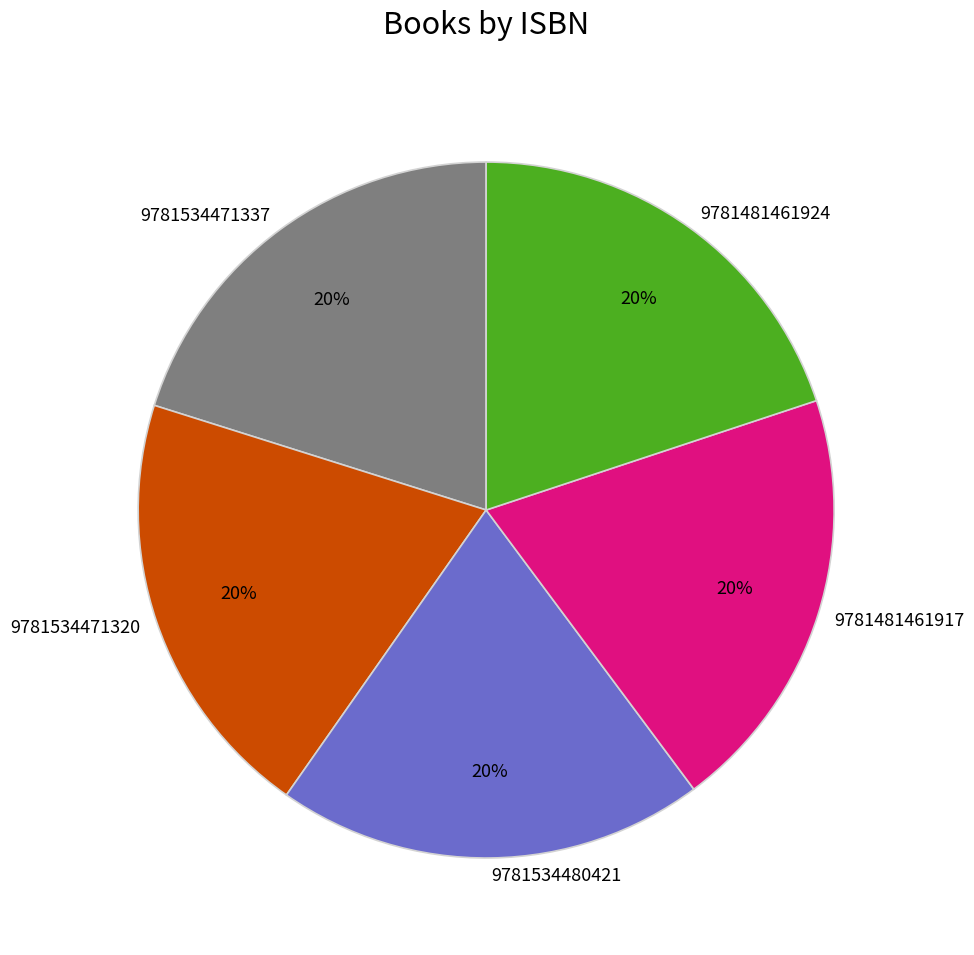

To the nearest percent, what percentage of the pie is 9781481461917?

20%